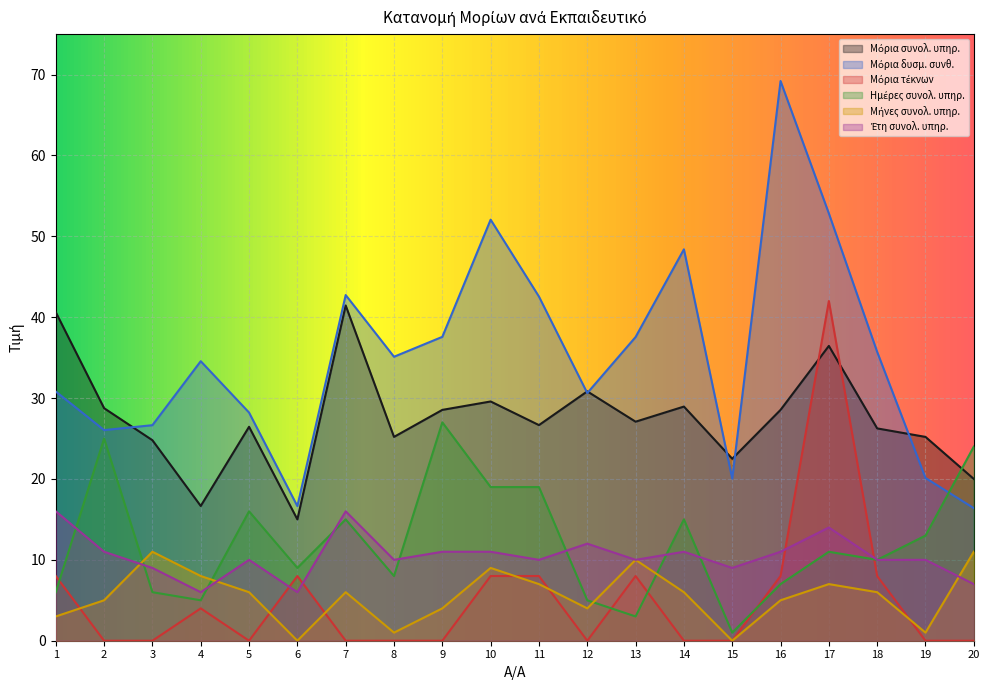

What is the value of the Μόρια δυσμ. συνθ. point at the 16th from the left?

69.2